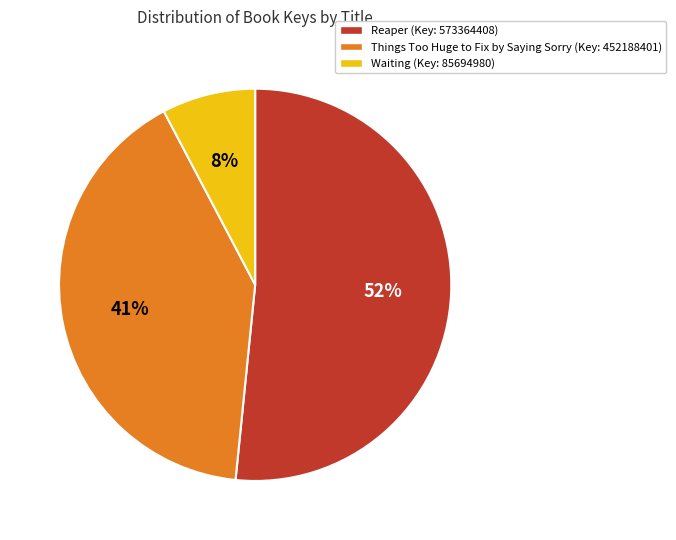

Count the number of slices in the pie.

3